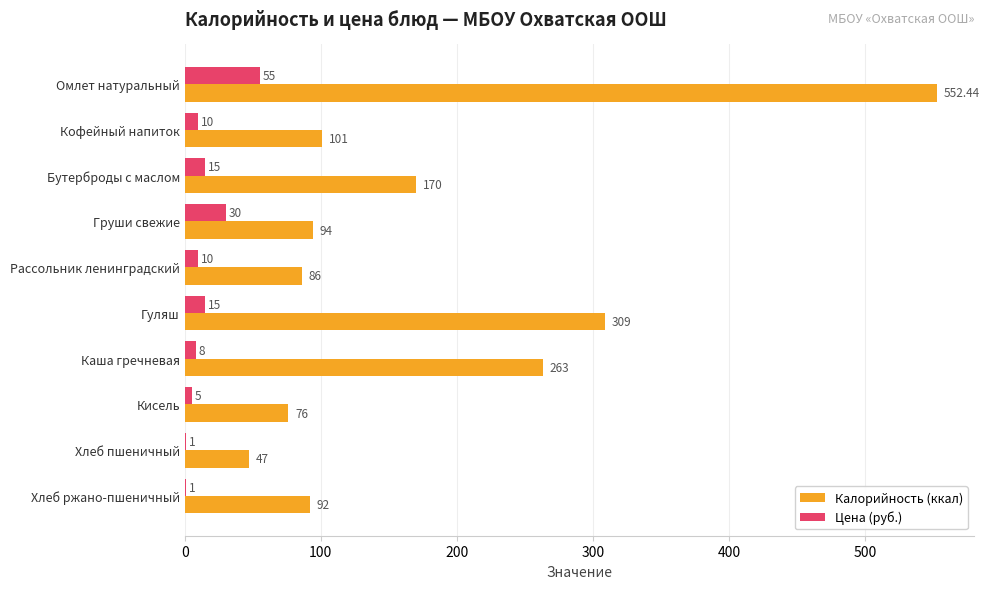

What is the sum of the Цена (руб.) values at Хлеб пшеничный and Кофейный напиток?

11.0